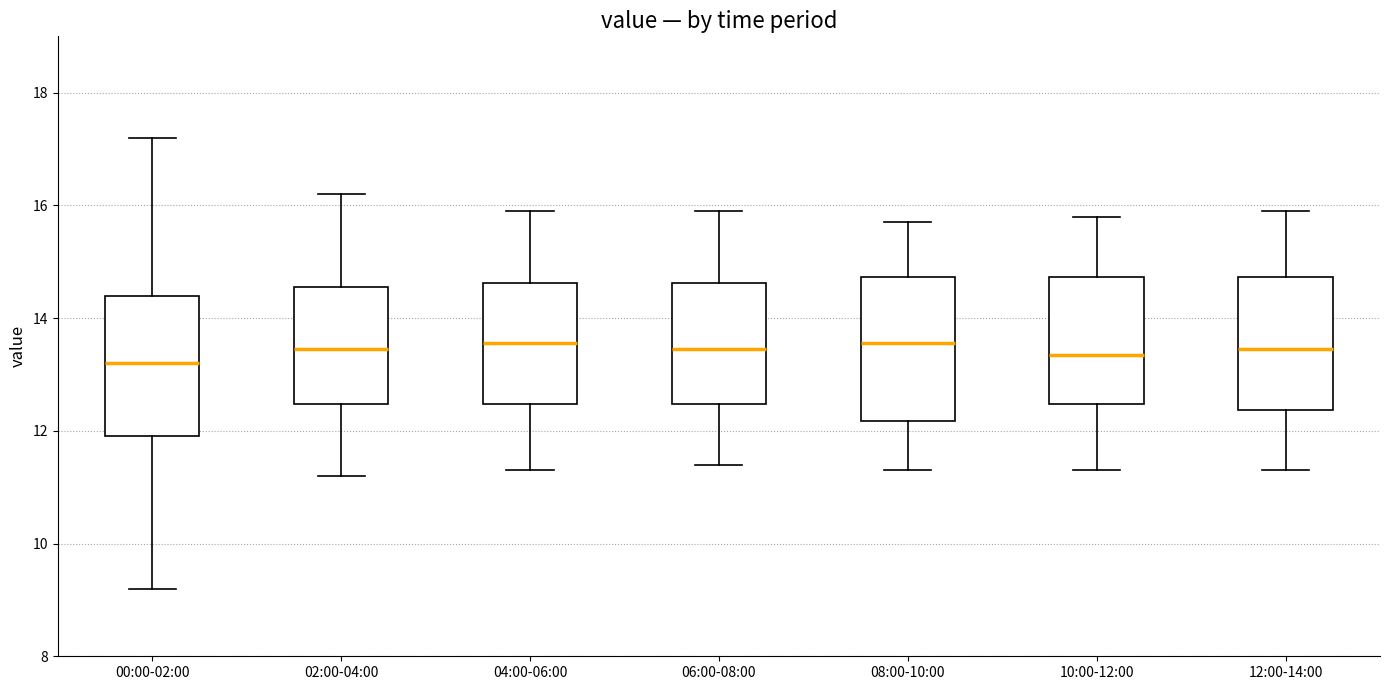

Where does the upper whisker of the box for 12:00-14:00 end on the y-axis? The values are not printed on the chart, so give them approximately, as read against the axis.

16.0